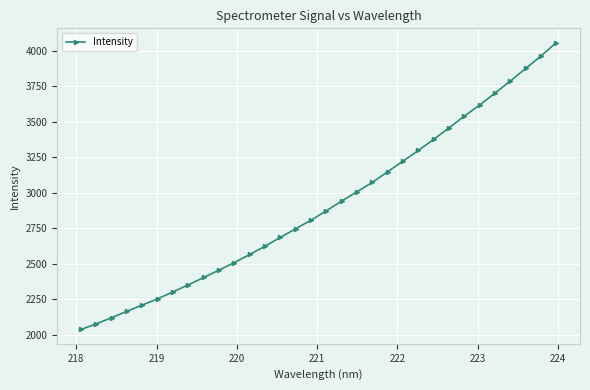

Does the chart display data point markers on the line(s)?

Yes